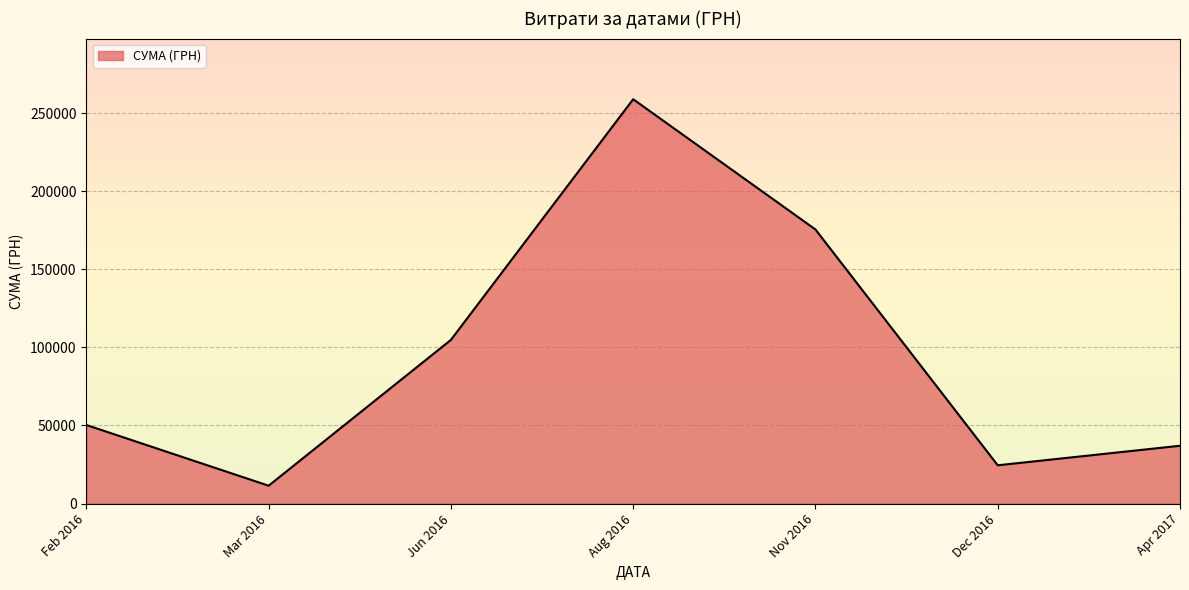

Reading right to left, list all the values displayed in this chart.

Apr 2017=36990.0	Dec 2016=24495.7	Nov 2016=175535.9	Aug 2016=258963.5	Jun 2016=104800.1	Mar 2016=11416.1	Feb 2016=50302.8